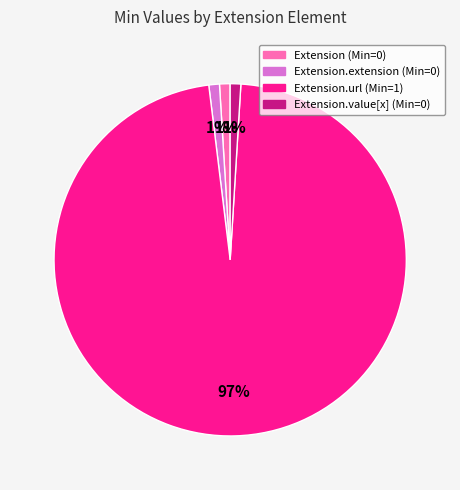

Is there a majority slice in this chart?

Yes